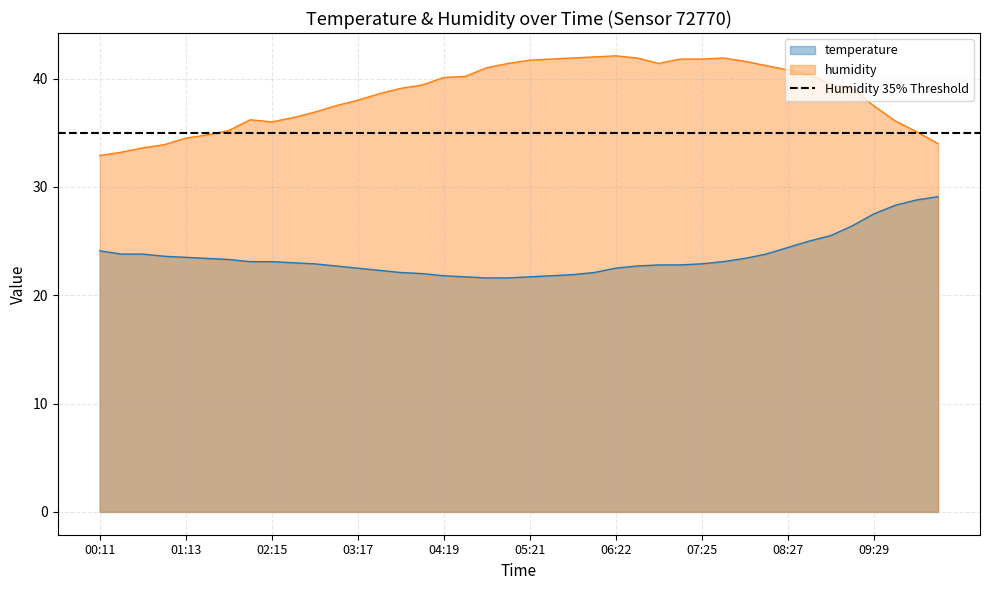

Which series has the largest range (max minus min)?

humidity